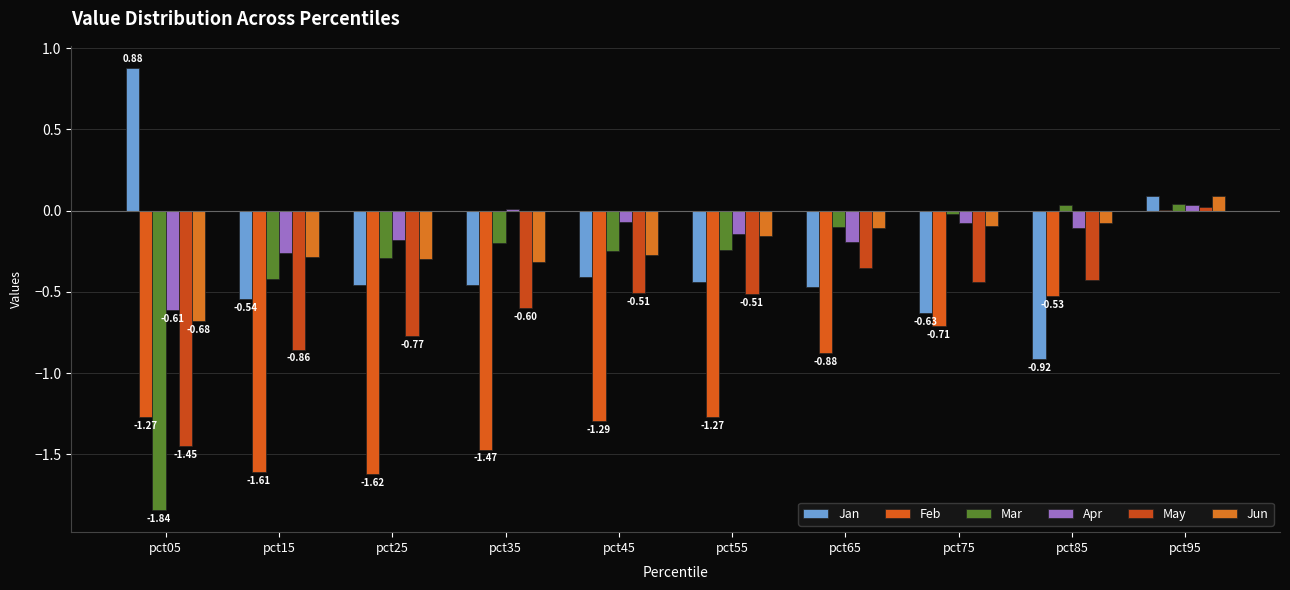

What is the sum of all Apr values?

-1.6